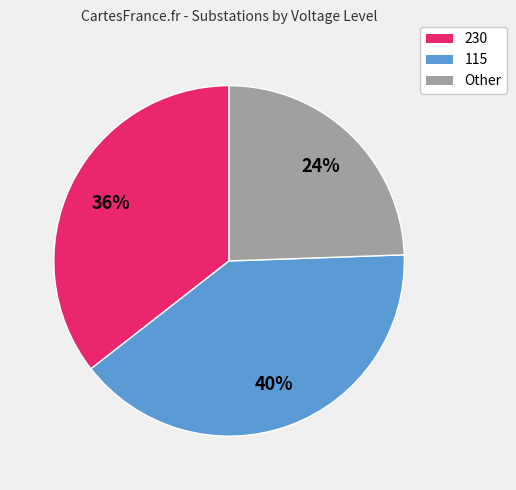

To the nearest percent, what portion does Other represent?

24%